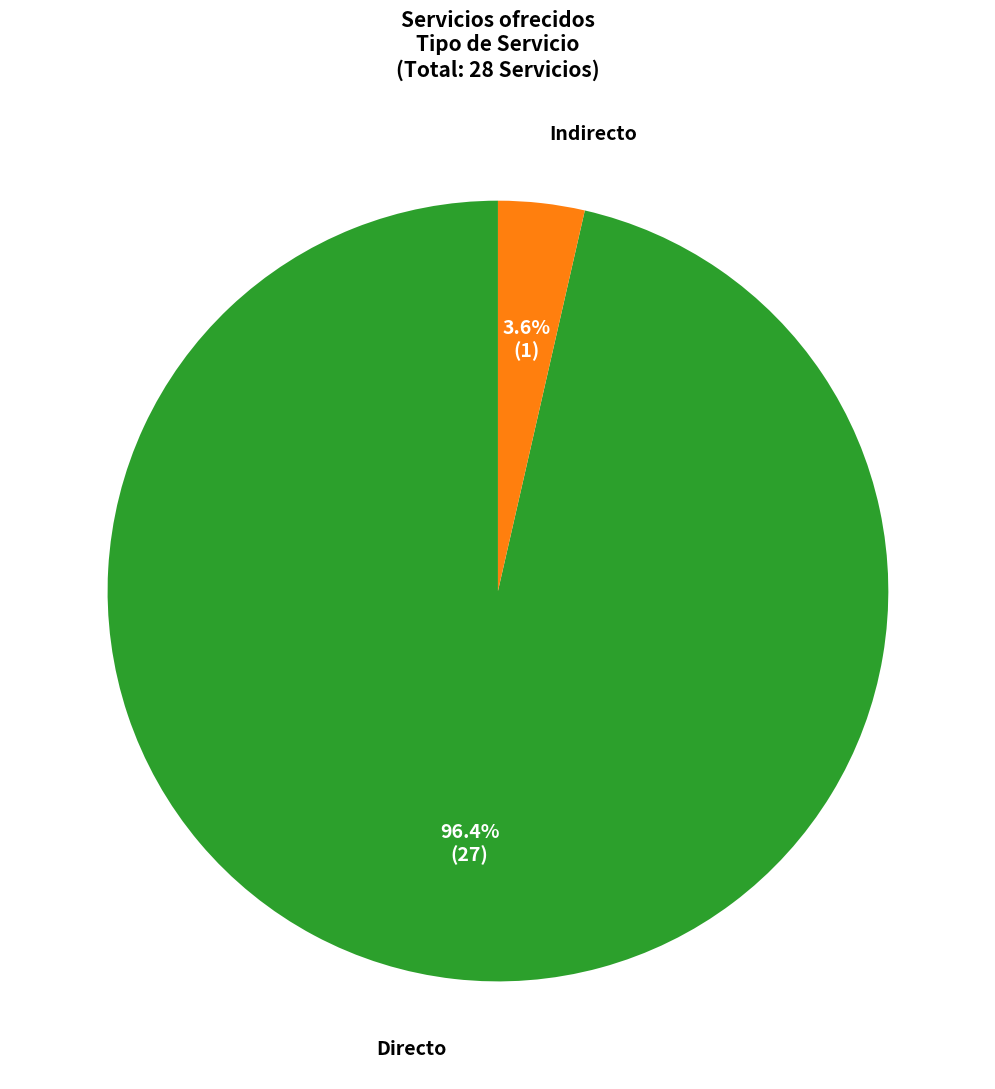

What is the largest slice in the pie chart?

Directo